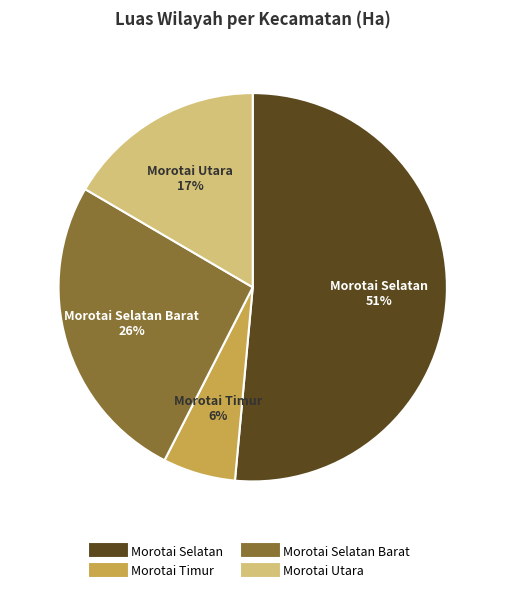

Is there any slice that represents more than half of the pie?

Yes